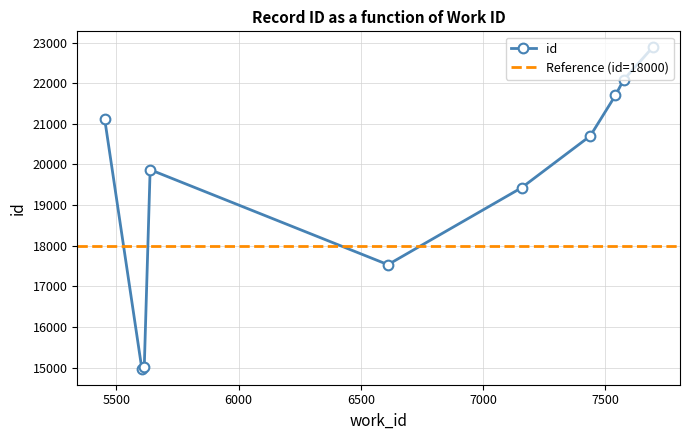

At which category does the chart reach its peak across all series?

7694